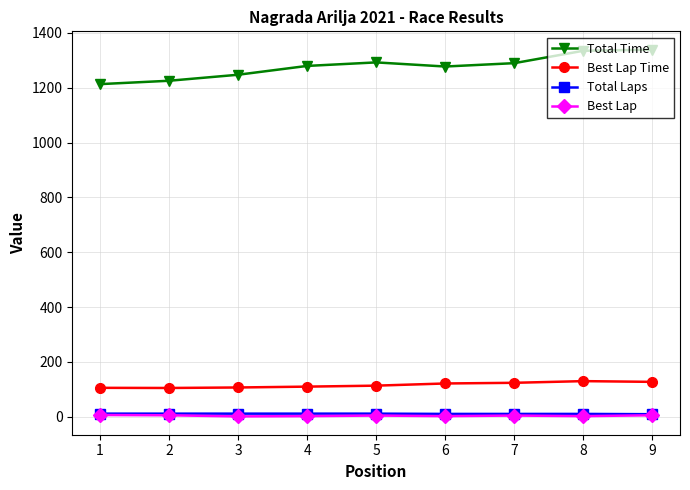

True or false: Total Time and Best Lap intersect in this chart.

False